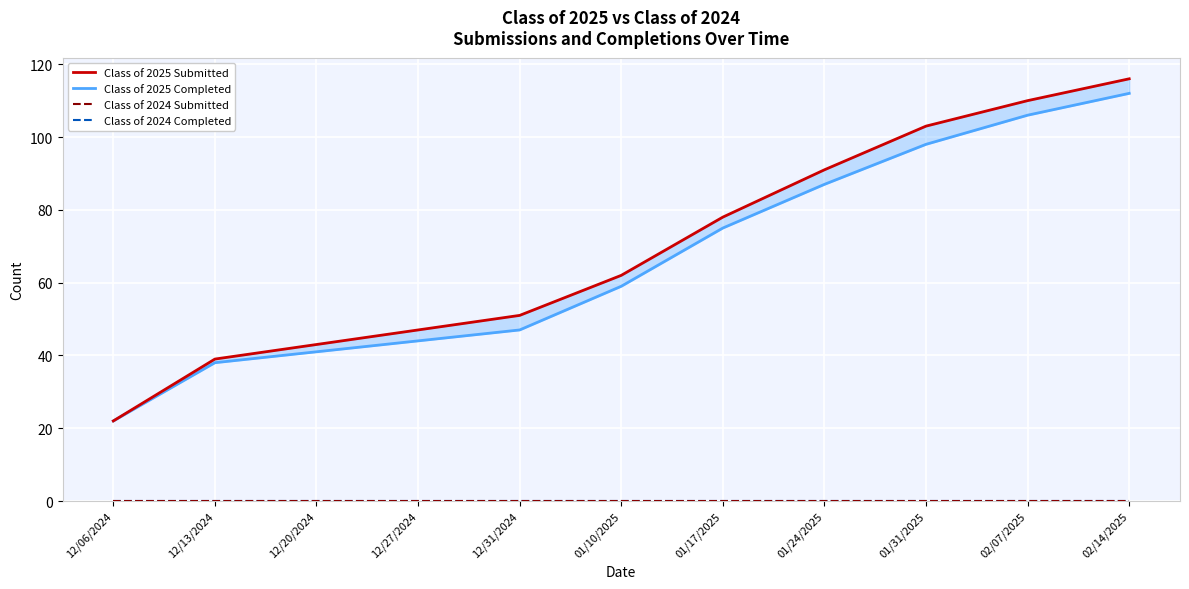

What is the total value across all series at 12/13/2024?

77